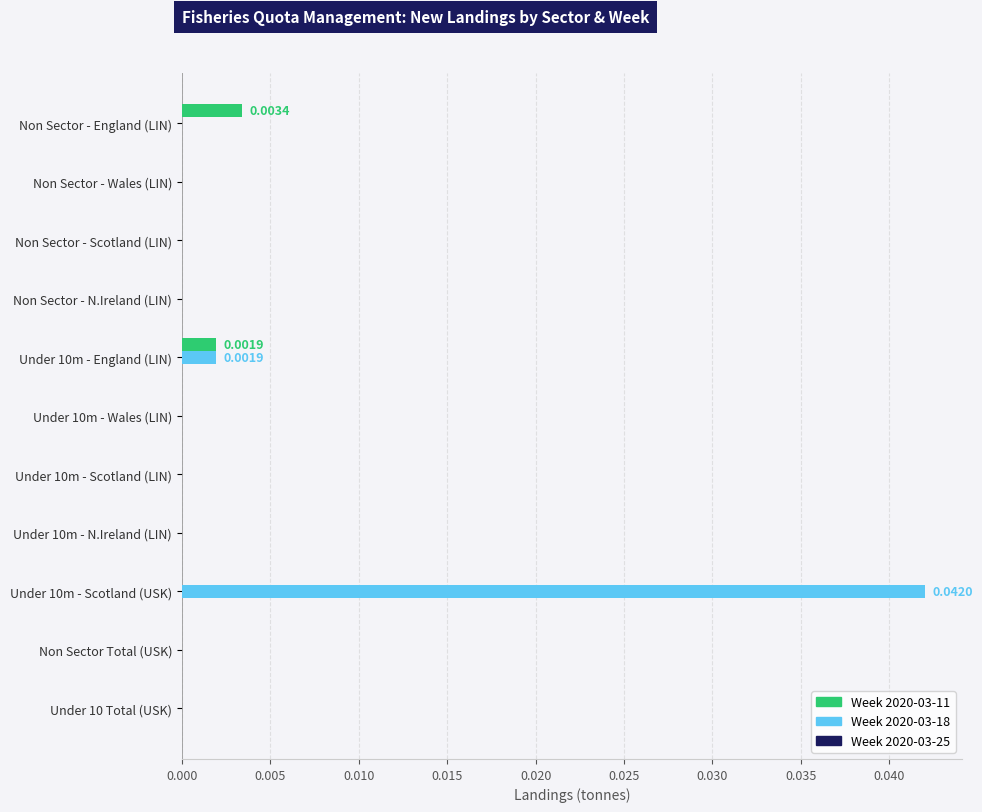

Which series has the largest total across all categories?

Week 2020-03-18